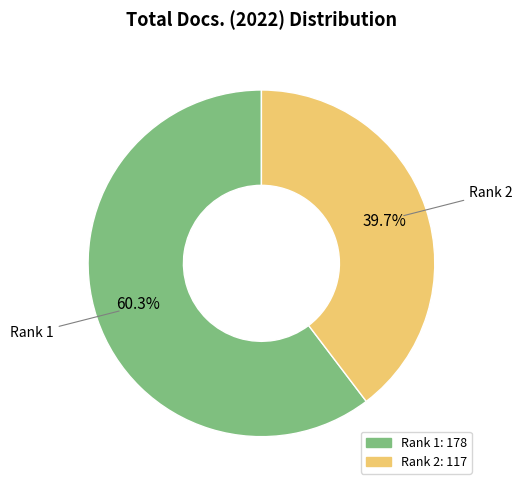

Is there a majority slice in this chart?

Yes